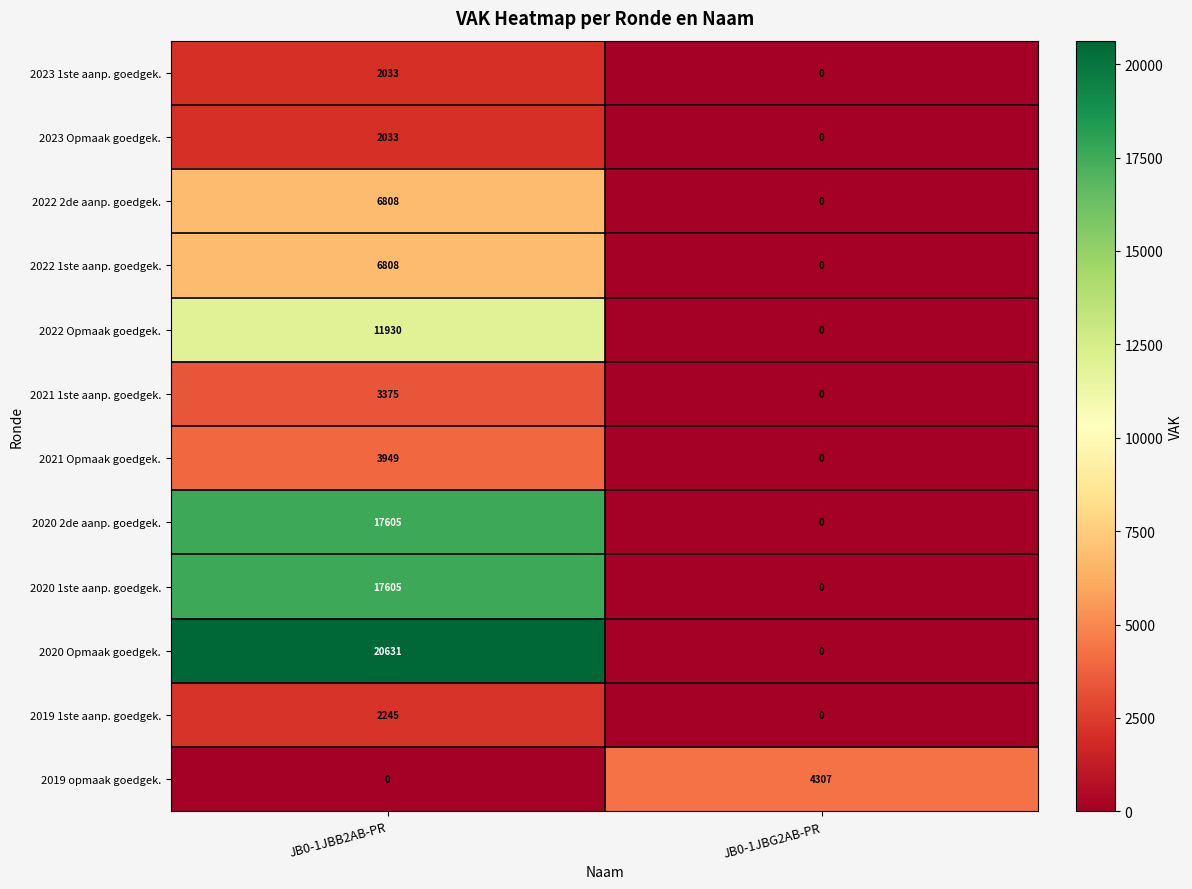

How many distinct data groups are displayed?

12